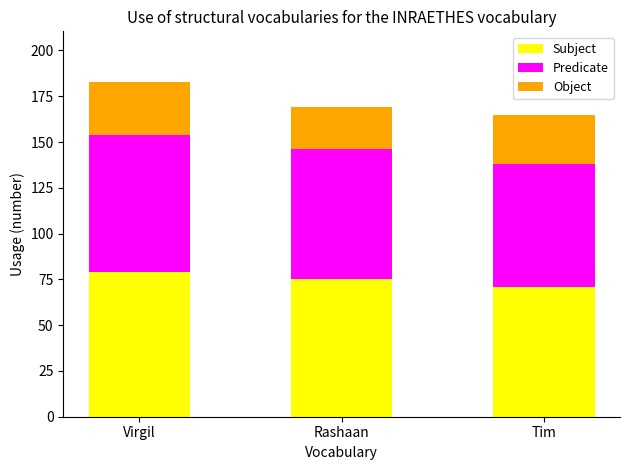

What is the sum of all Subject values?

225